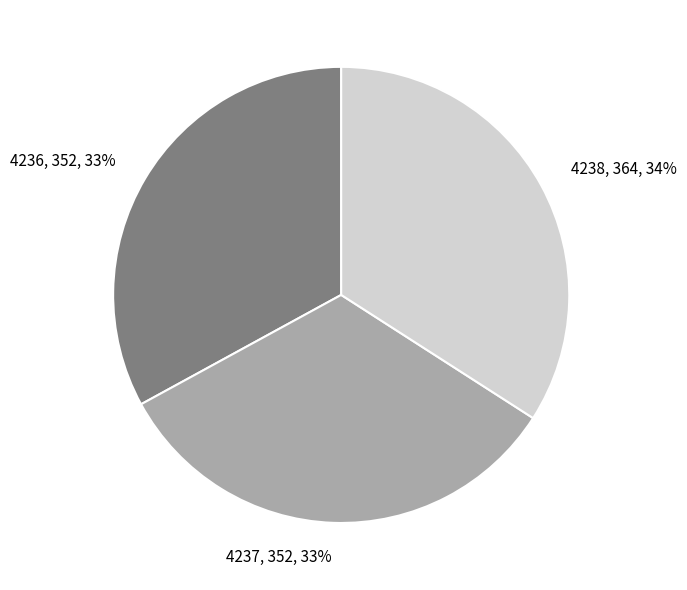

How many slices are in this pie chart?

3